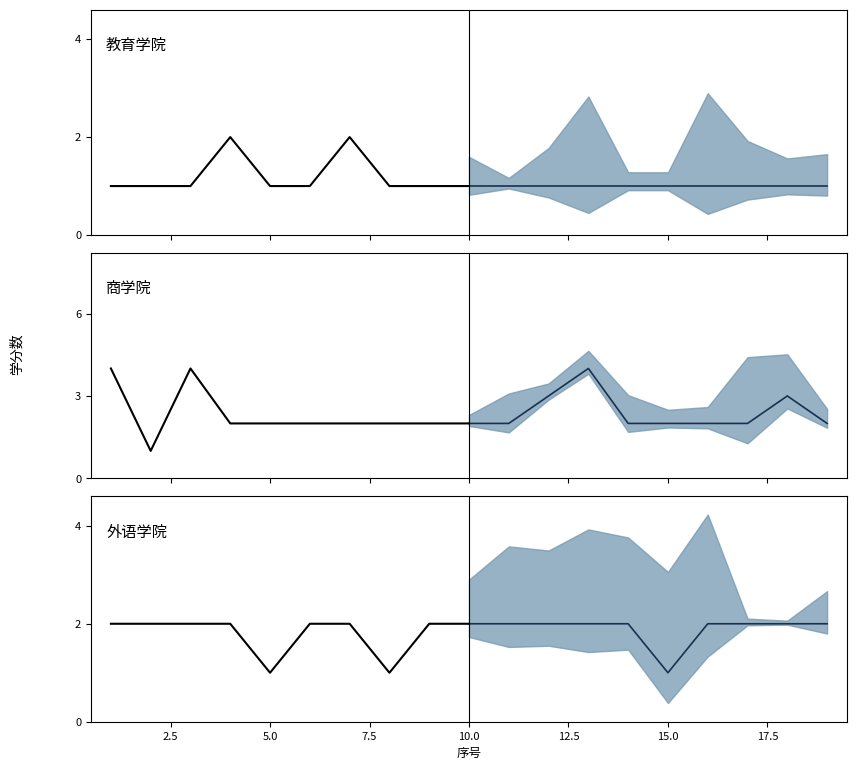

Is the value of 商学院 历史学分 at 0.0 greater than the value of 商学院 预测均值 at 7.5?

No